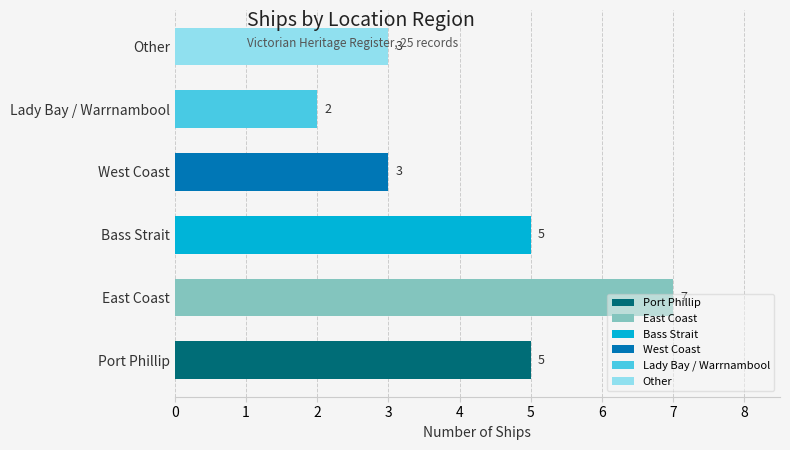

How many bars are there in total?

6